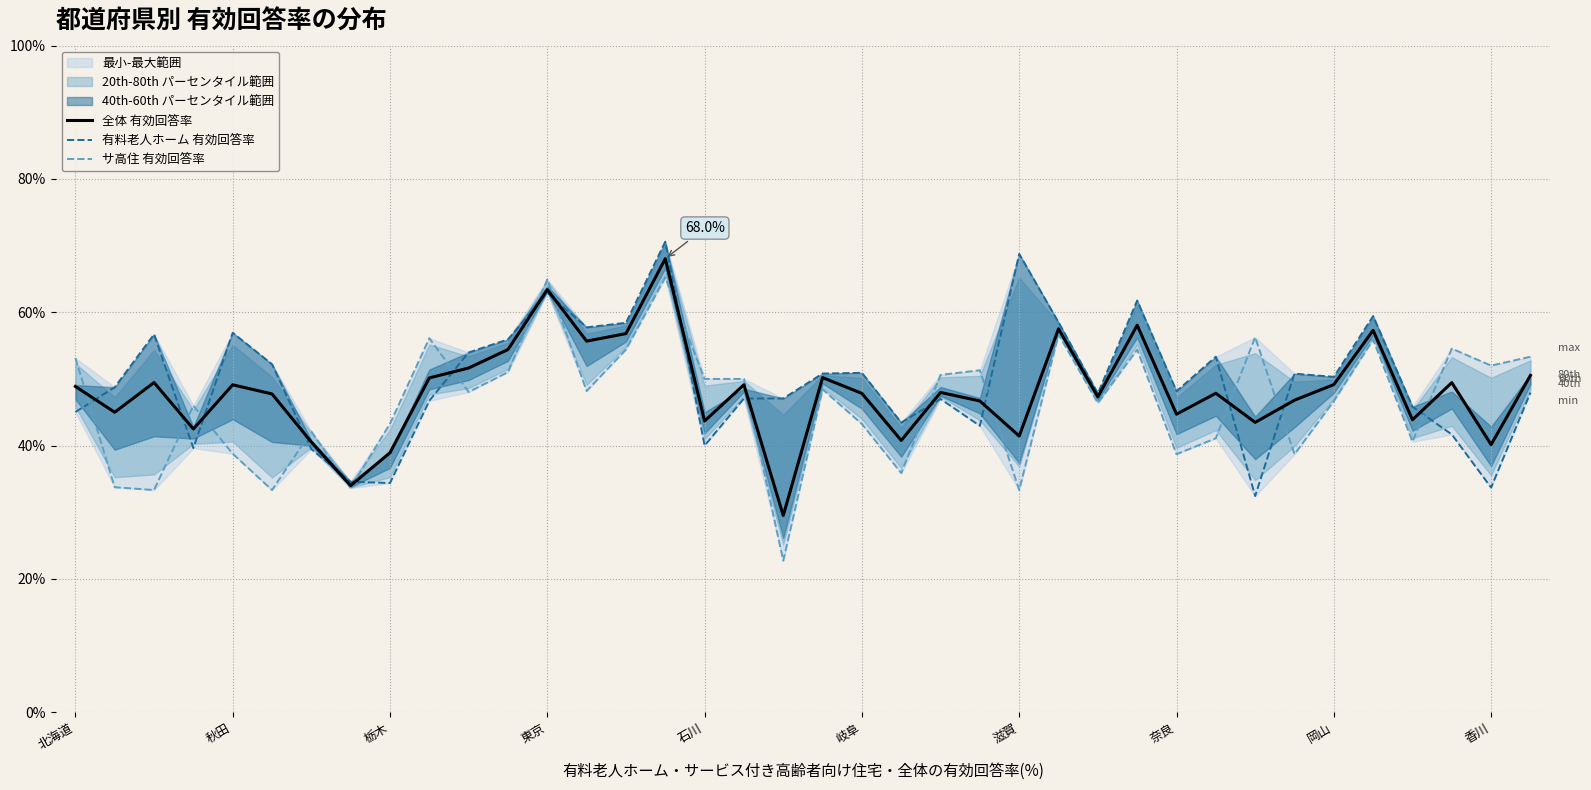

What is the sum of all 全体 有効回答率 values?

1829.7